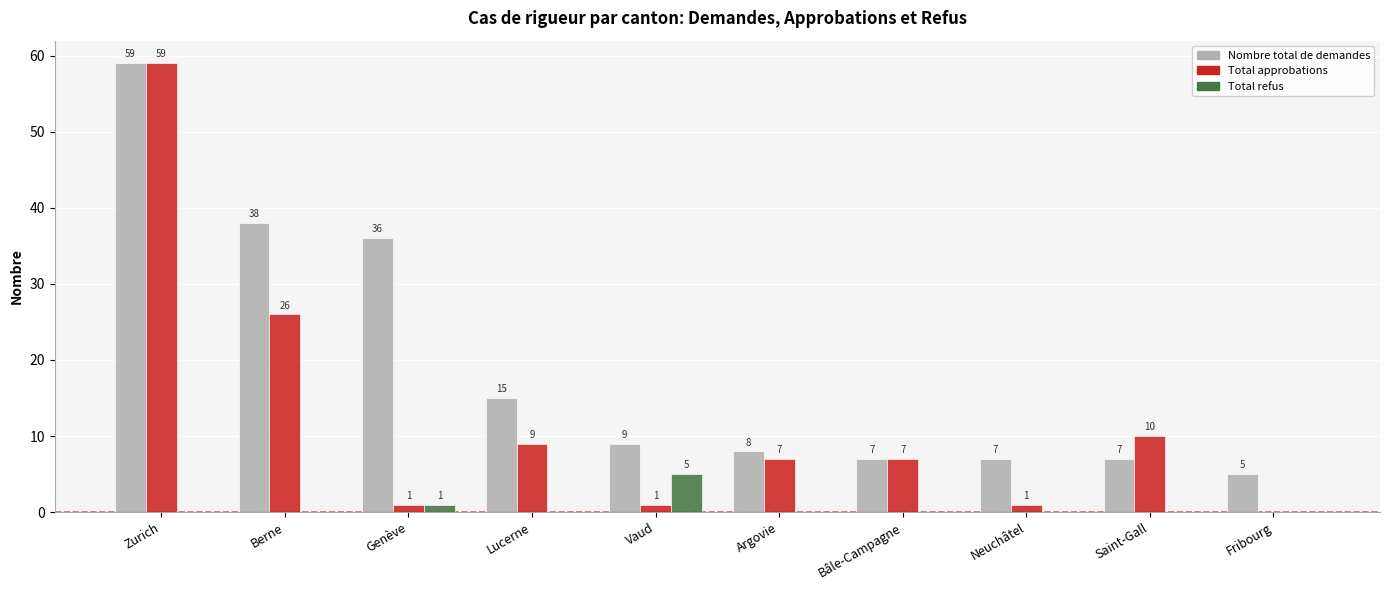

How many data points in Total refus are above 0?

2